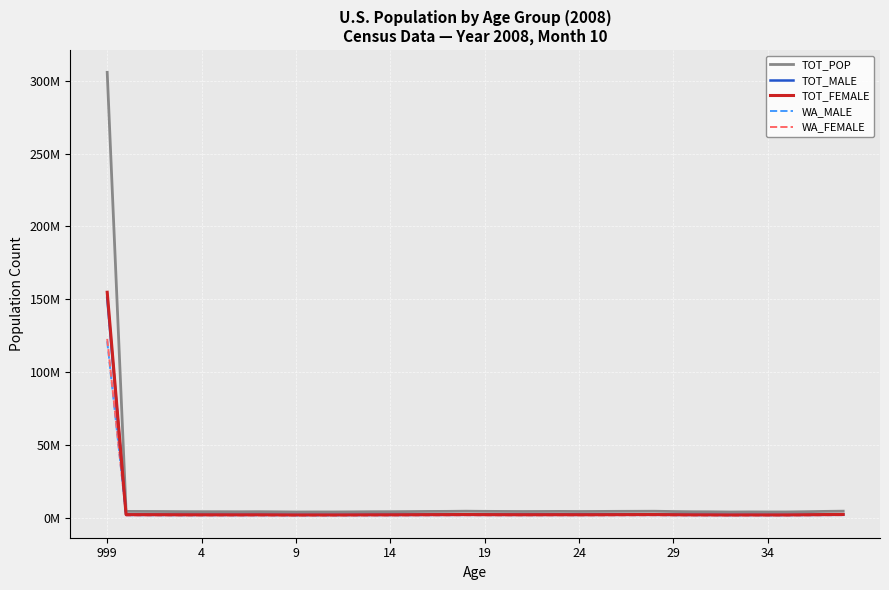

True or false: WA_MALE and TOT_POP cross at least once.

False